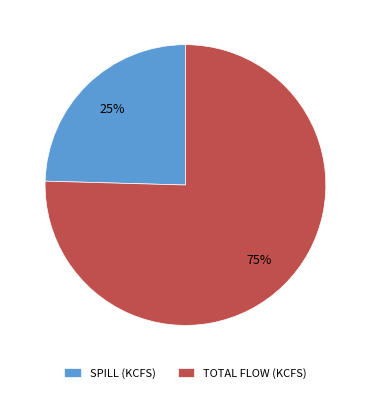

How many segments does this pie chart have?

2